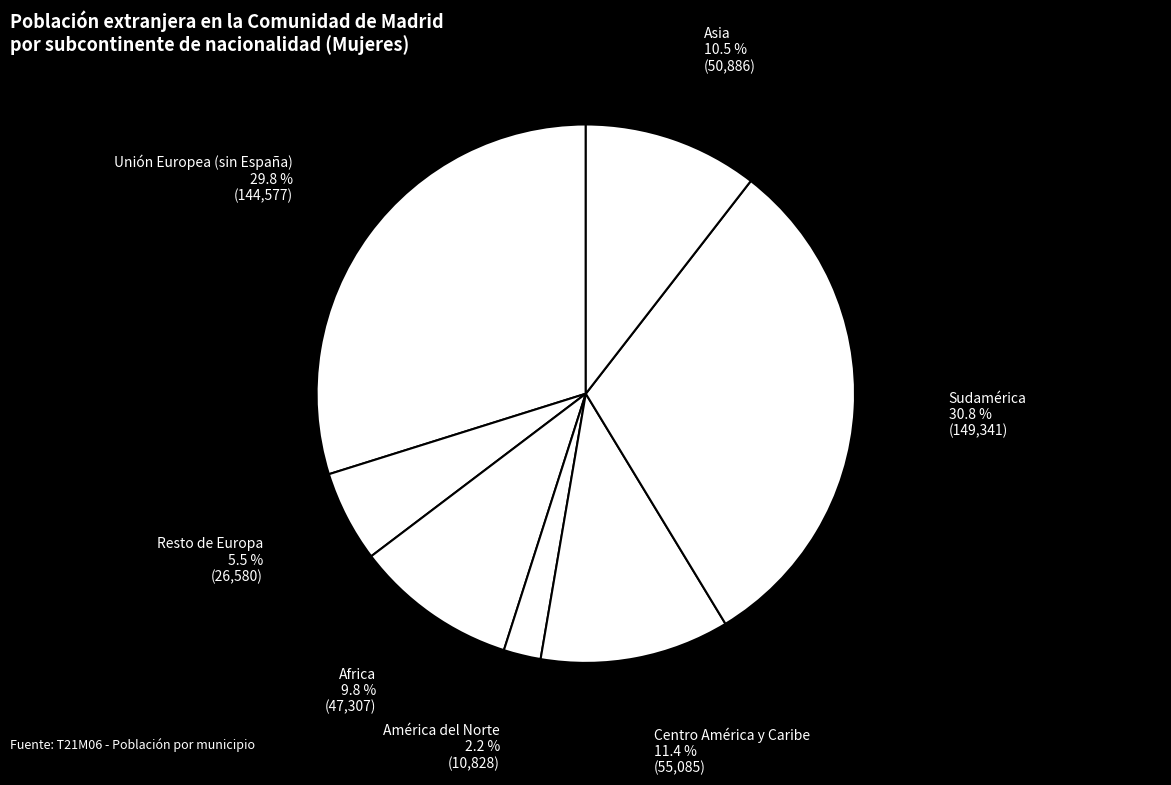

Which category has the biggest portion of the pie?

Sudamérica